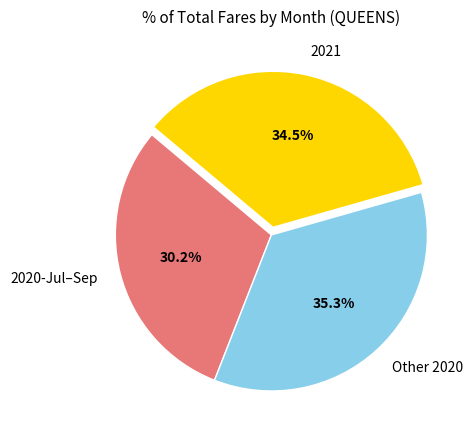

Which has a higher value, Other 2020 or 2020-Jul–Sep?

Other 2020